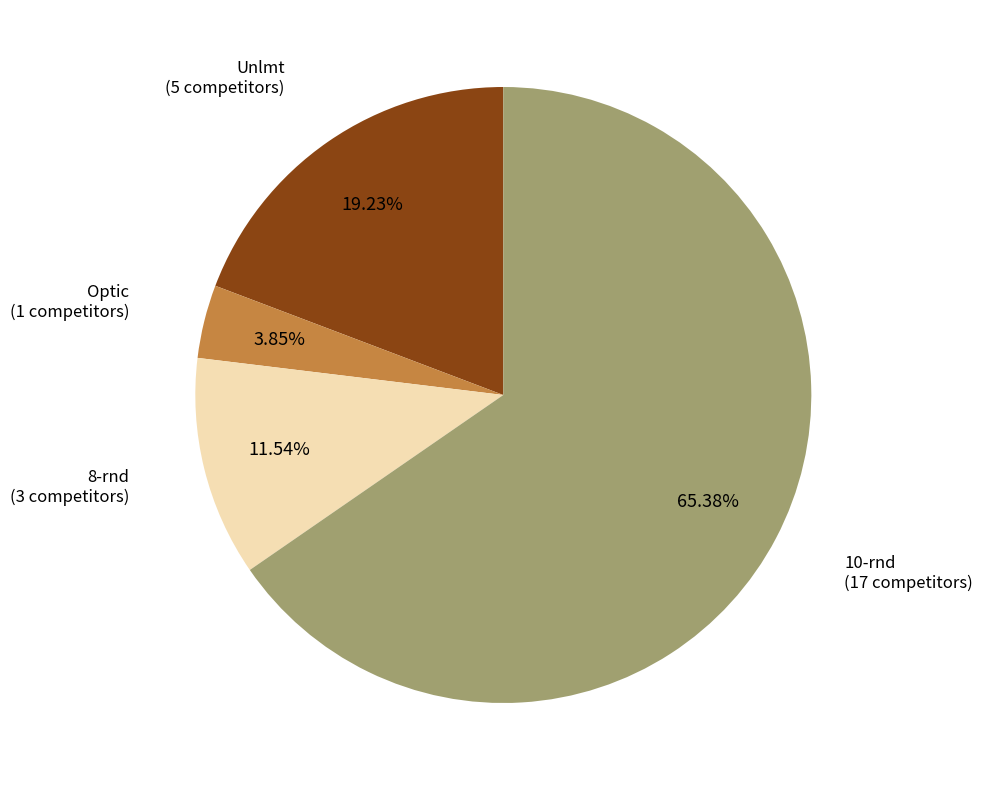

To the nearest percent, what is the difference between the 8-rnd and Optic slice percentages?

8%